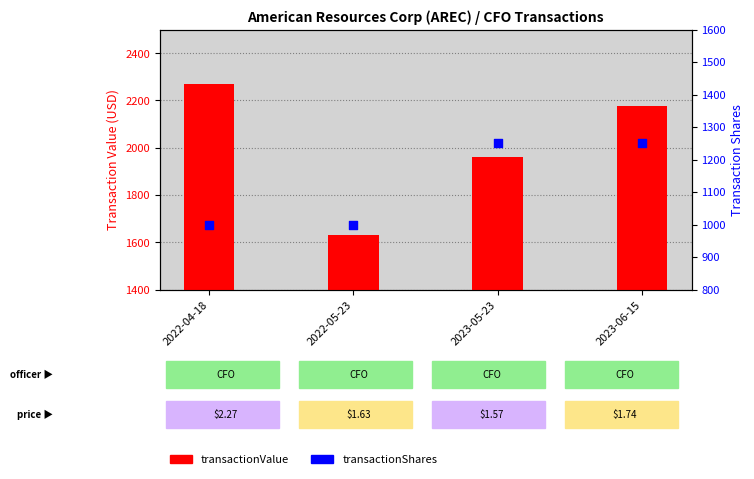

Is the value of transactionShares at 2022-04-18 greater than the value of transactionValue at 2022-05-23?

No